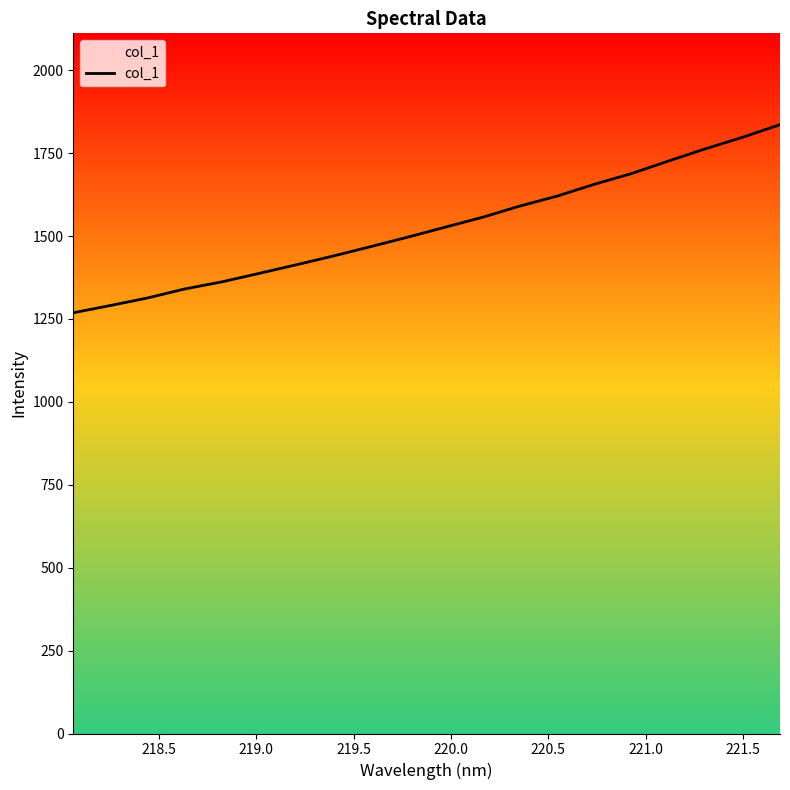

What is the minimum value shown in the chart?

1268.7